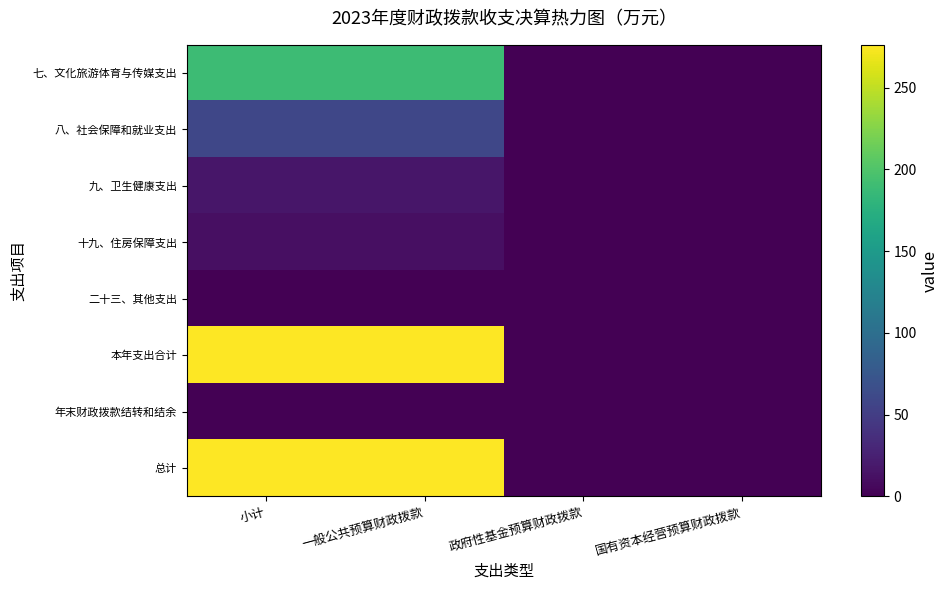

At 一般公共预算财政拨款, list the series in order from smallest to largest.

二十三、其他支出, 年末财政拨款结转和结余, 十九、住房保障支出, 九、卫生健康支出, 八、社会保障和就业支出, 七、文化旅游体育与传媒支出, 本年支出合计, 总计